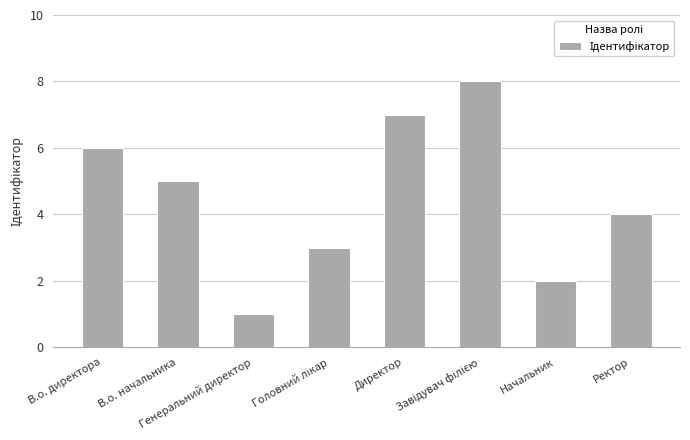

What is the difference between the maximum and second lowest values?

6